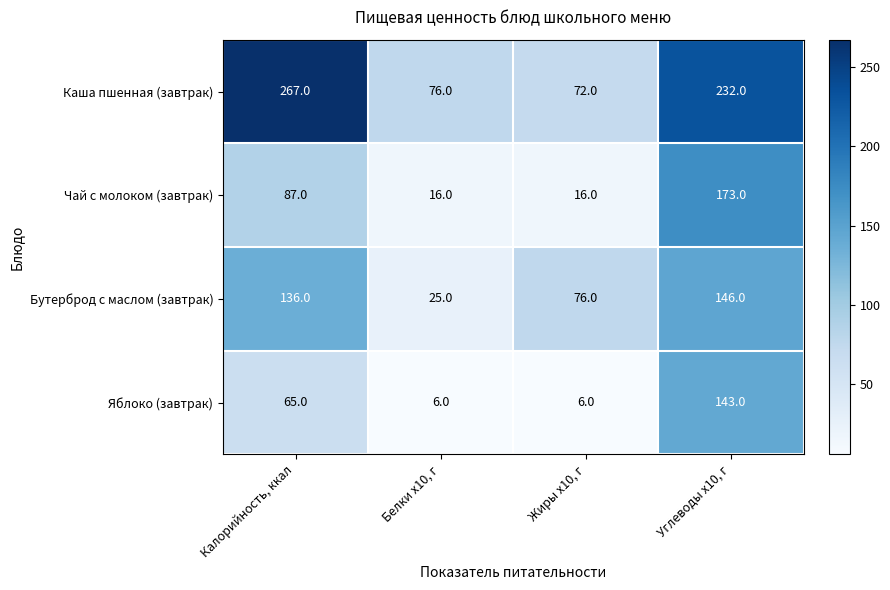

Which series has the widest spread of values?

Каша пшенная (завтрак)